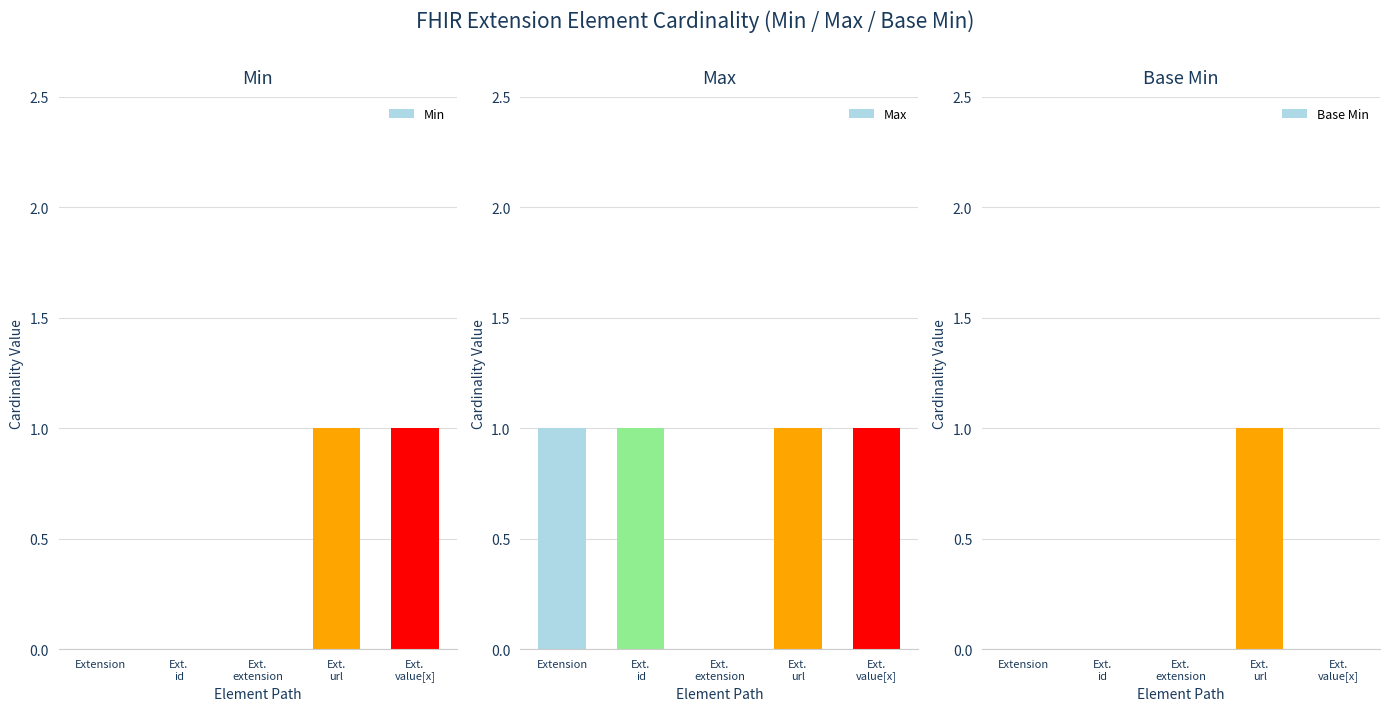

What are all the series names shown in the legend?

Min, Max, Base Min